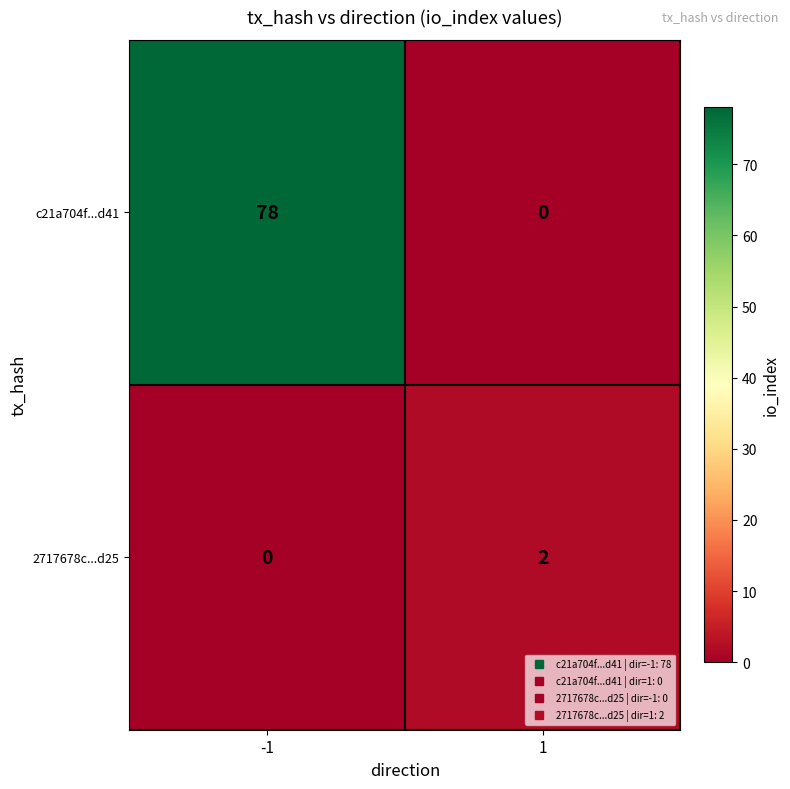

At how many categories does at least one series exceed 33?

1